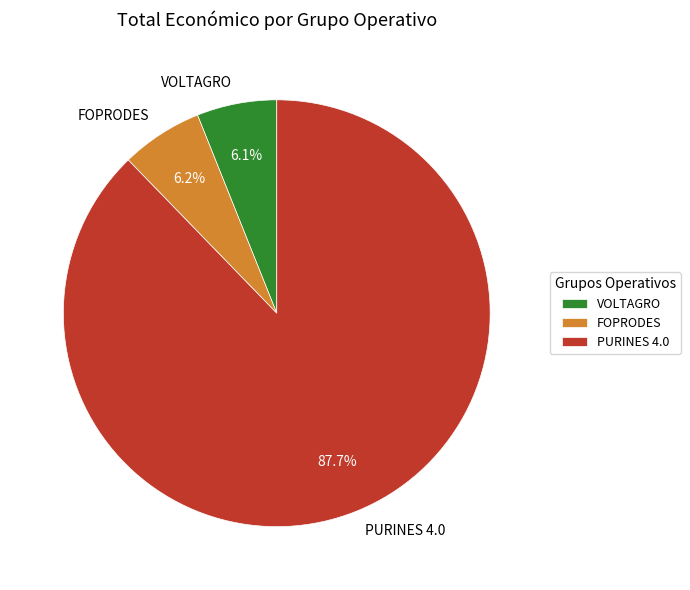

Is PURINES 4.0 the majority of the pie?

Yes